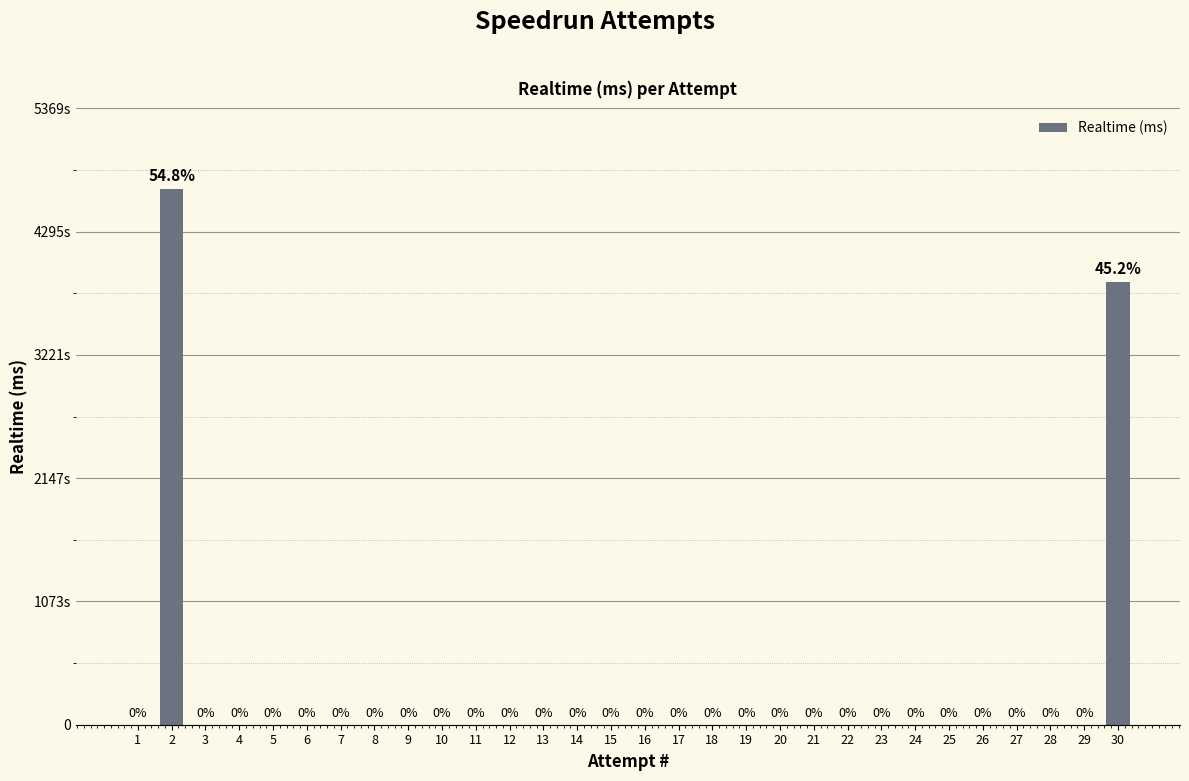

At which category does the chart reach its minimum across all series?

1